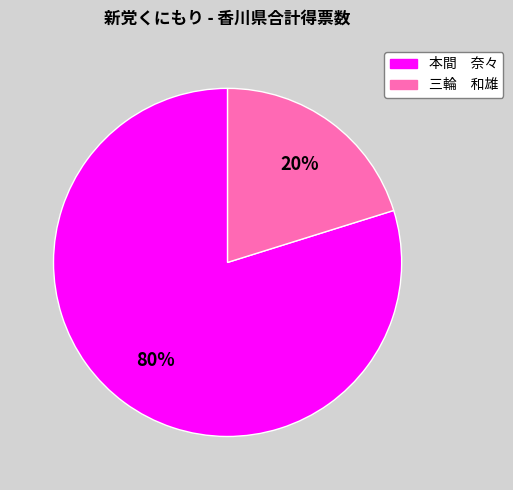

Count the number of slices in the pie.

2